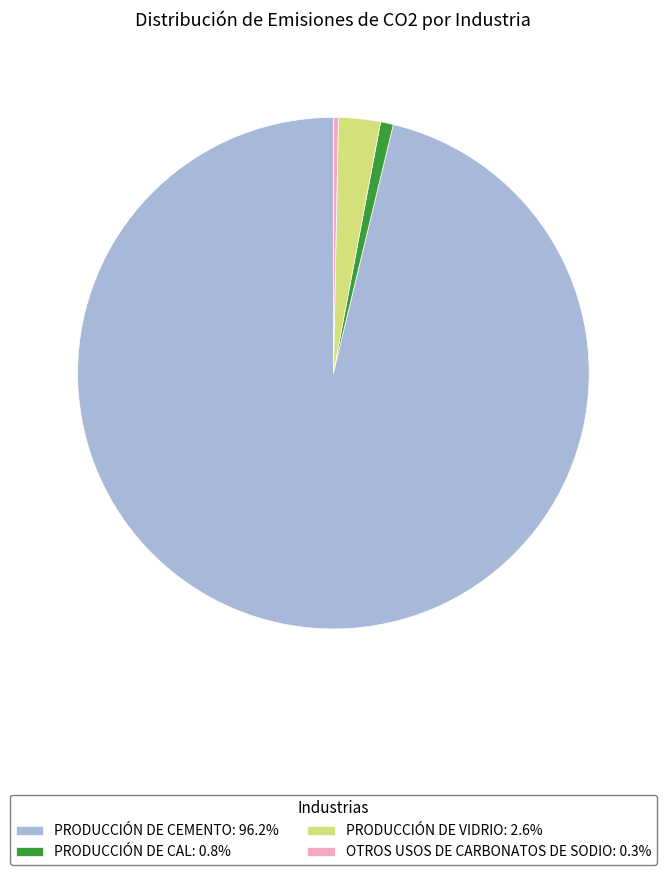

How many segments does this pie chart have?

4